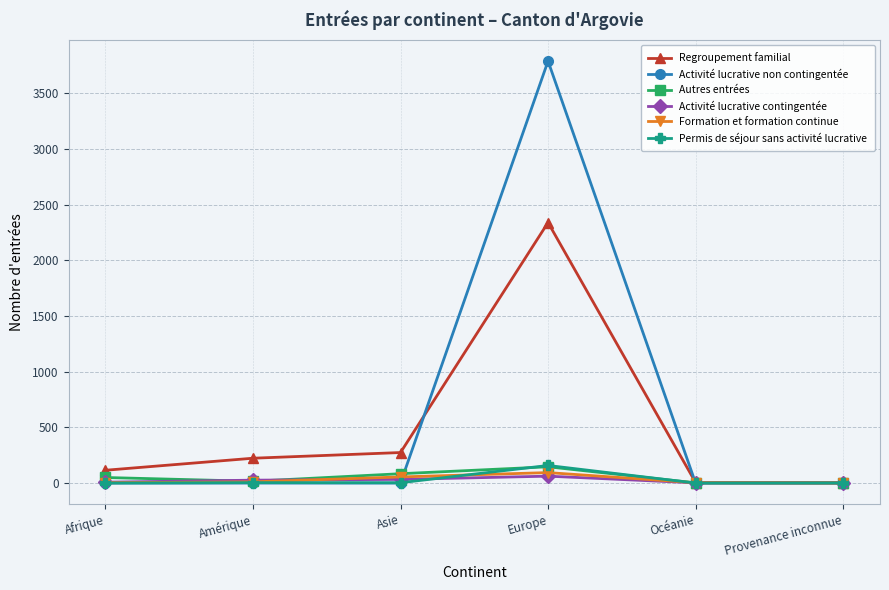

The value of Regroupement familial at Océanie is 5. True or false?

True